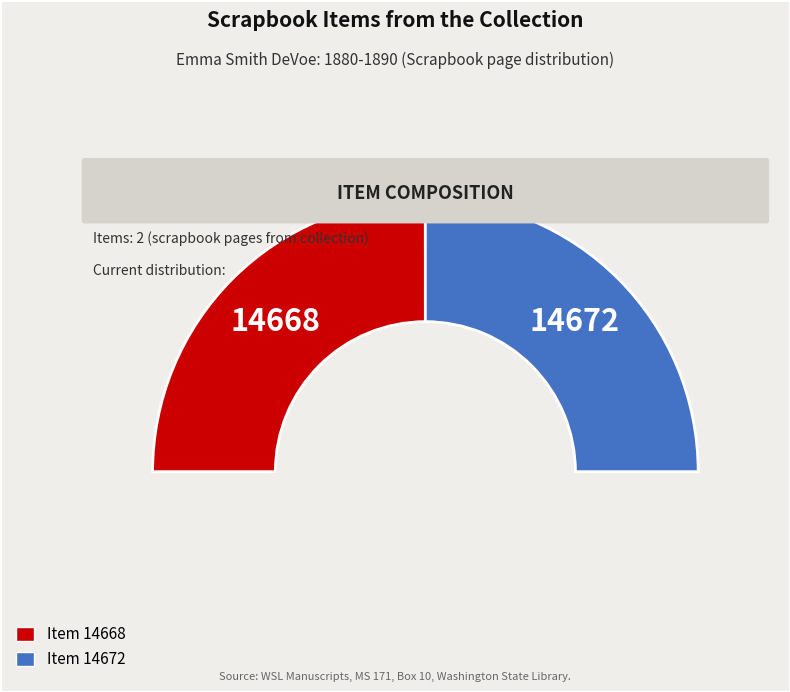

Which has a higher value, Item 14672 or Item 14668?

Item 14672